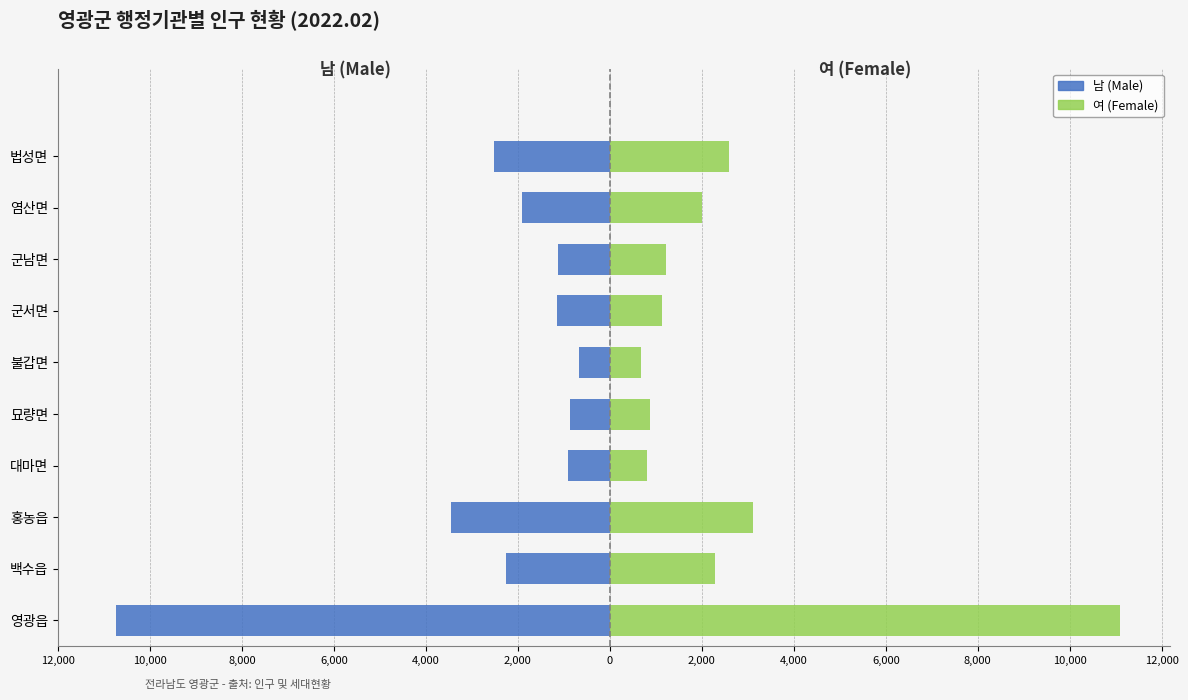

The 여 (Female) series shows 158 at 불갑면. True or false?

False